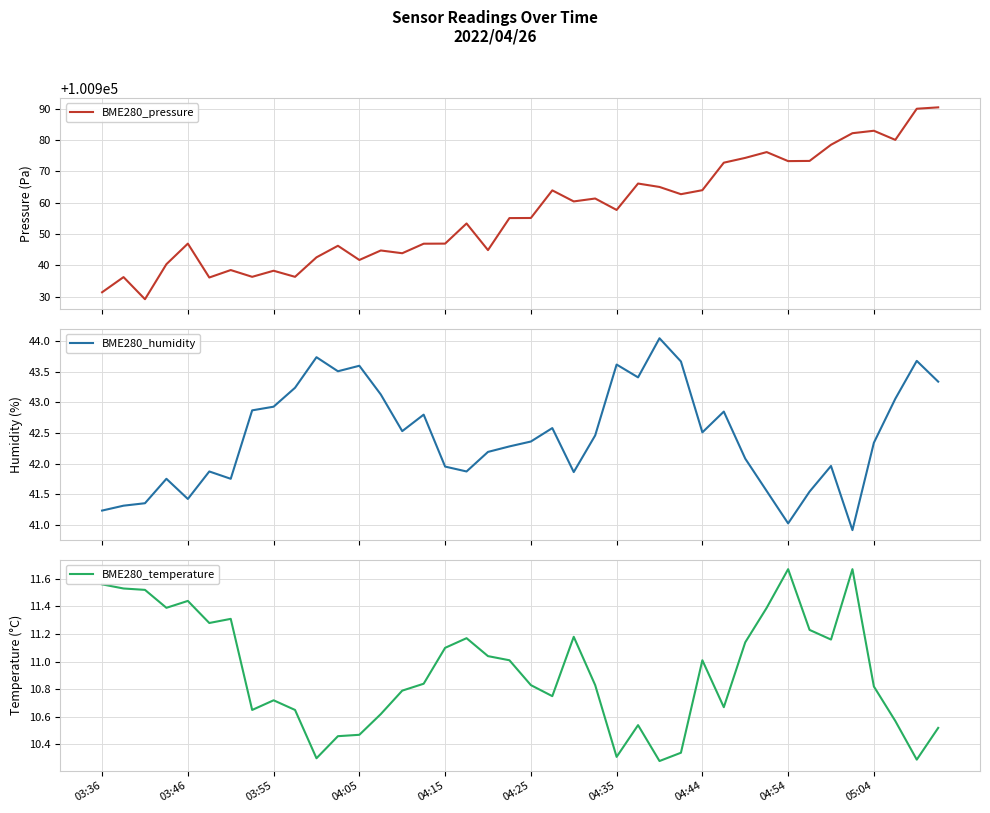

Which category has the highest value in the BME280_humidity series?

26